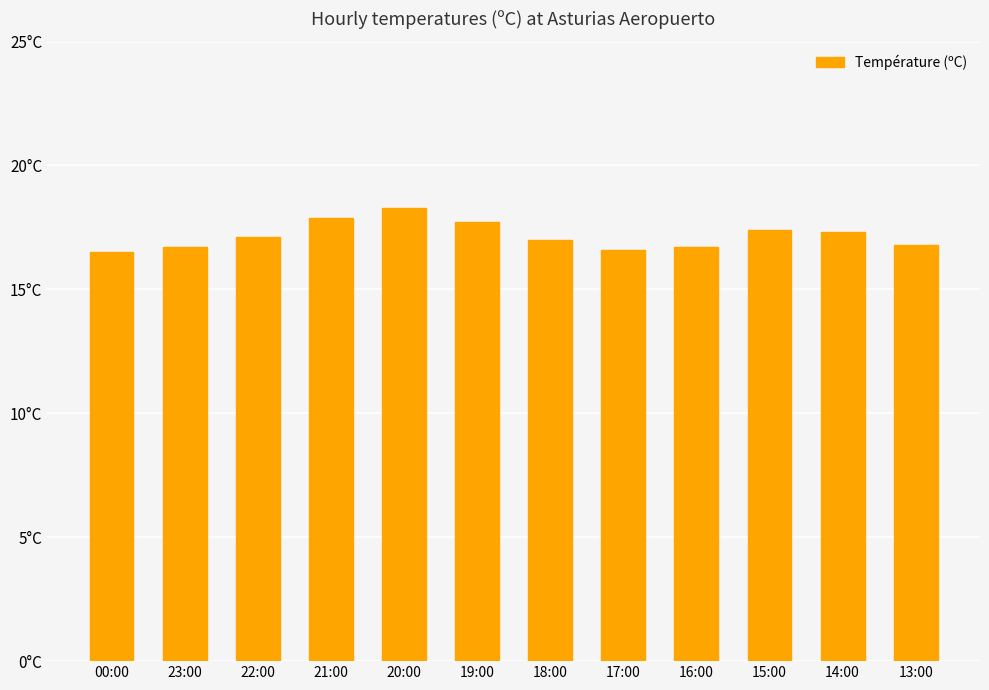

Where is the data nearest to the value 17?

18:00